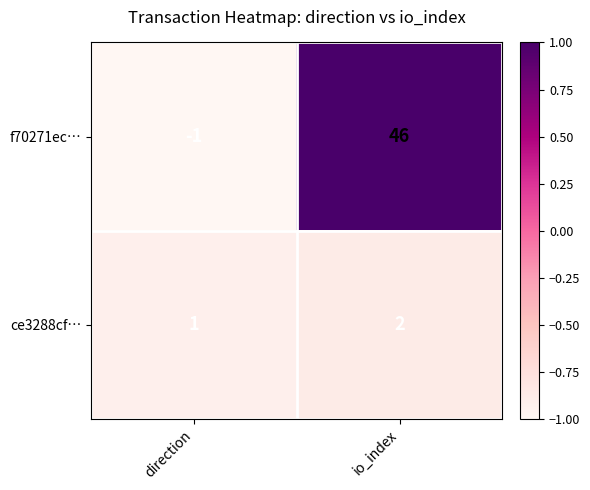

Rank the series by their maximum value, from highest to lowest.

f70271ec…, ce3288cf…